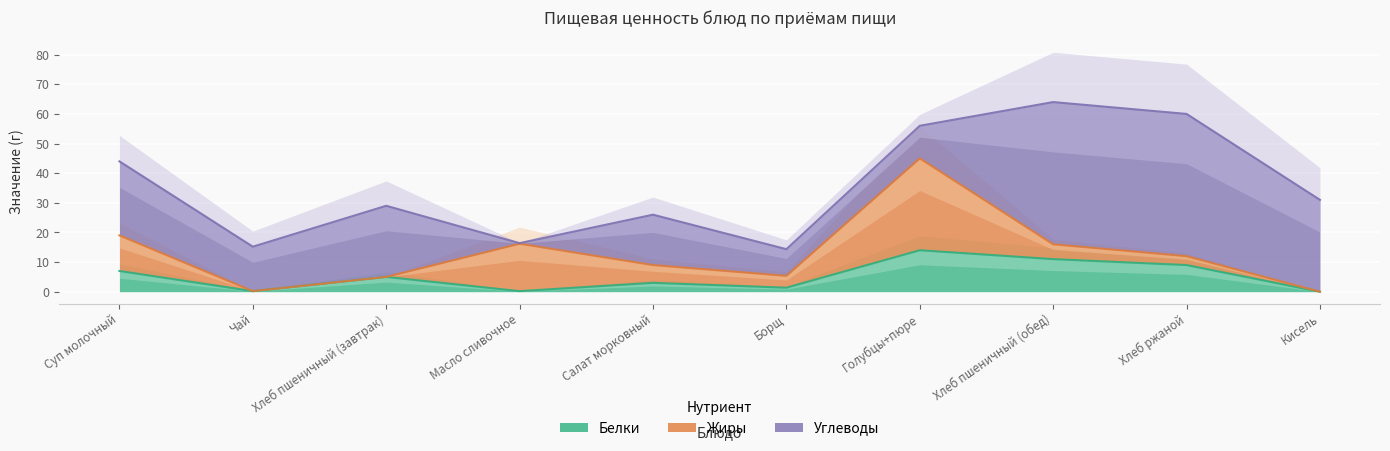

Which series has the largest total across all categories?

Углеводы